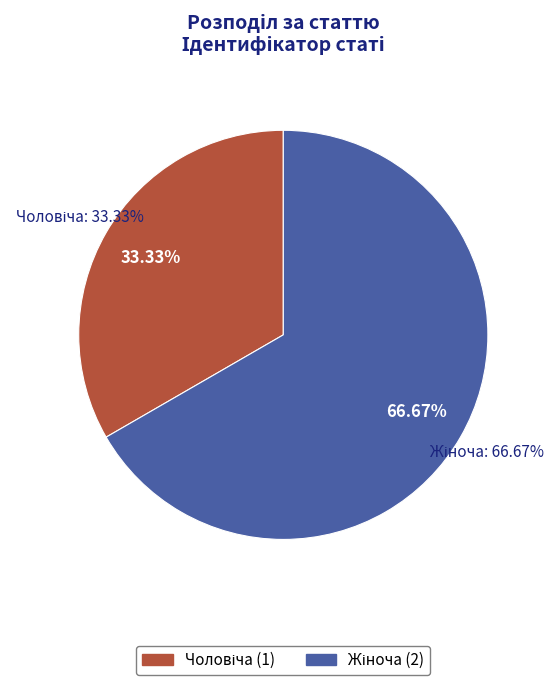

Does Жіноча account for over 50% of the chart?

Yes